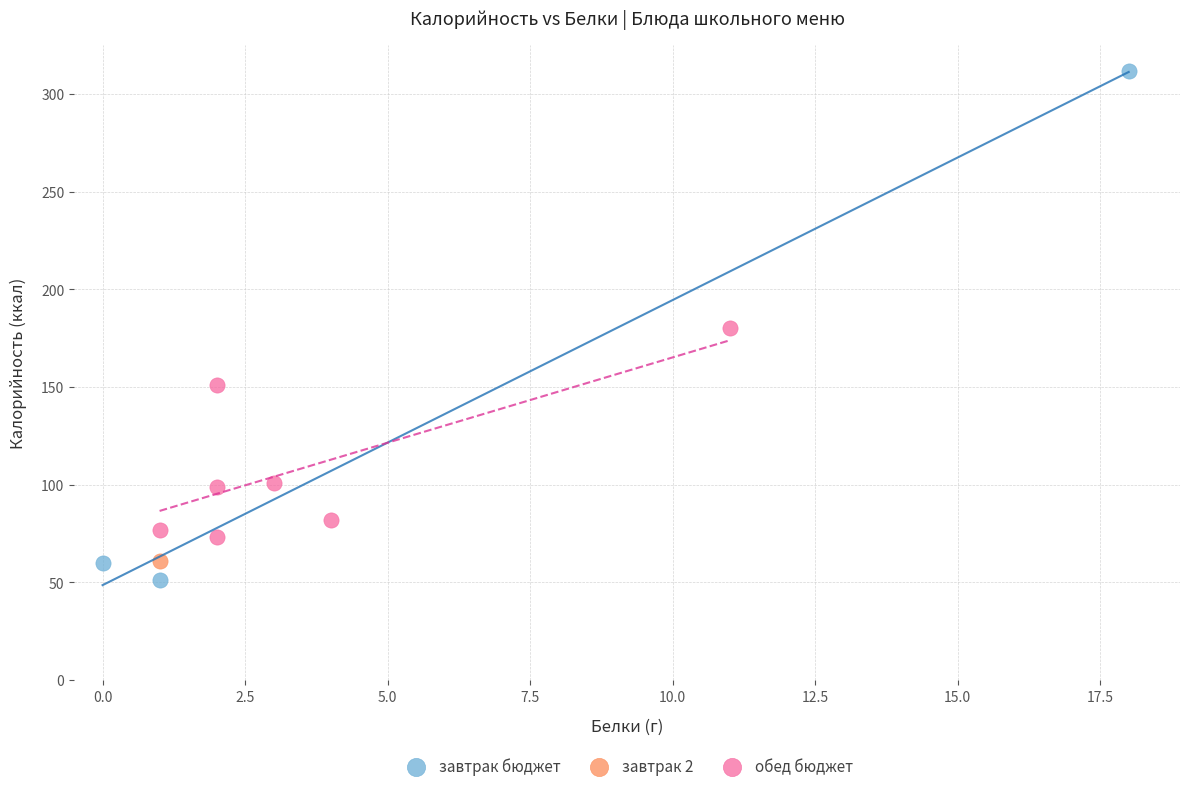

Which series reaches the minimum Y coordinate?

завтрак бюджет